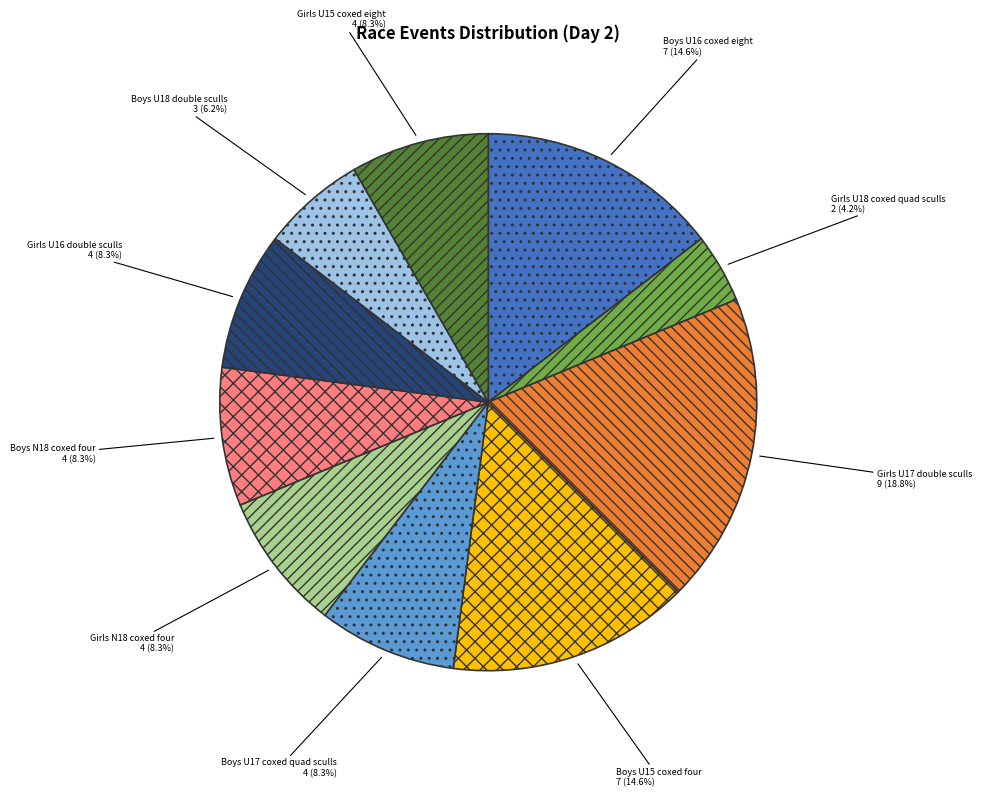

Does any single category account for the majority?

No